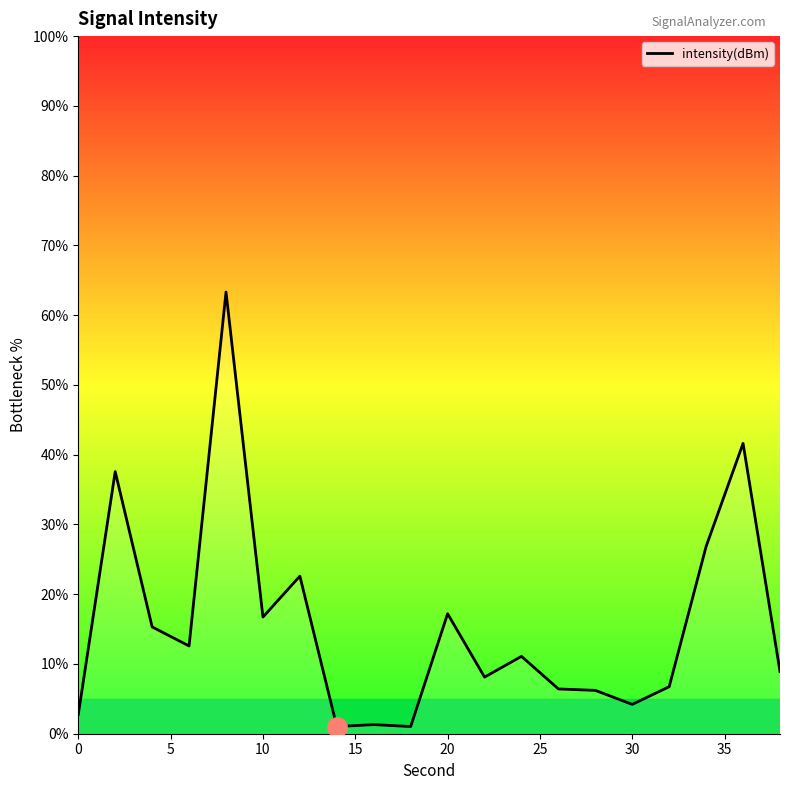

What is the difference between the maximum and minimum values?

62.3